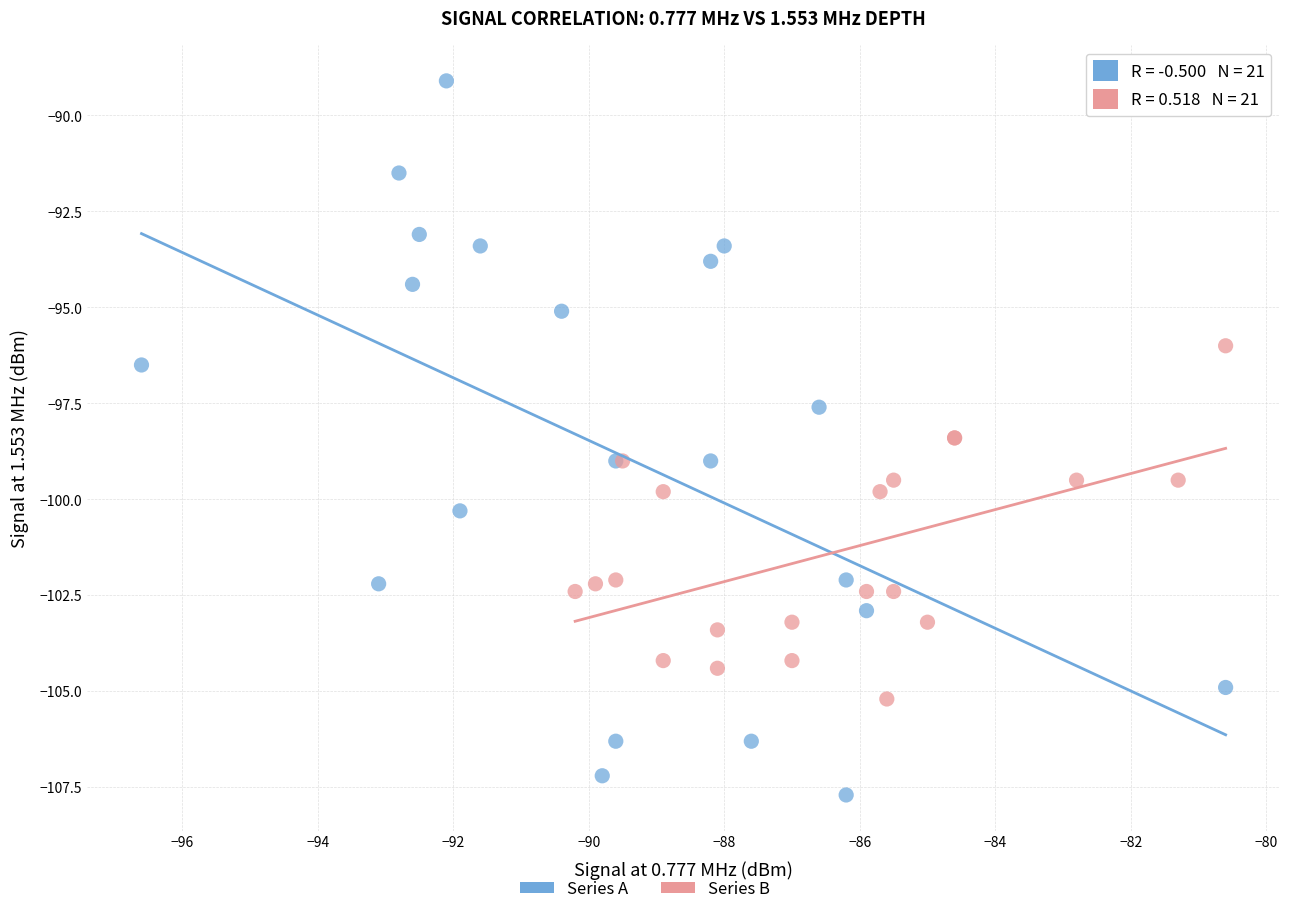

Which series has the widest spread of Y values?

Series A